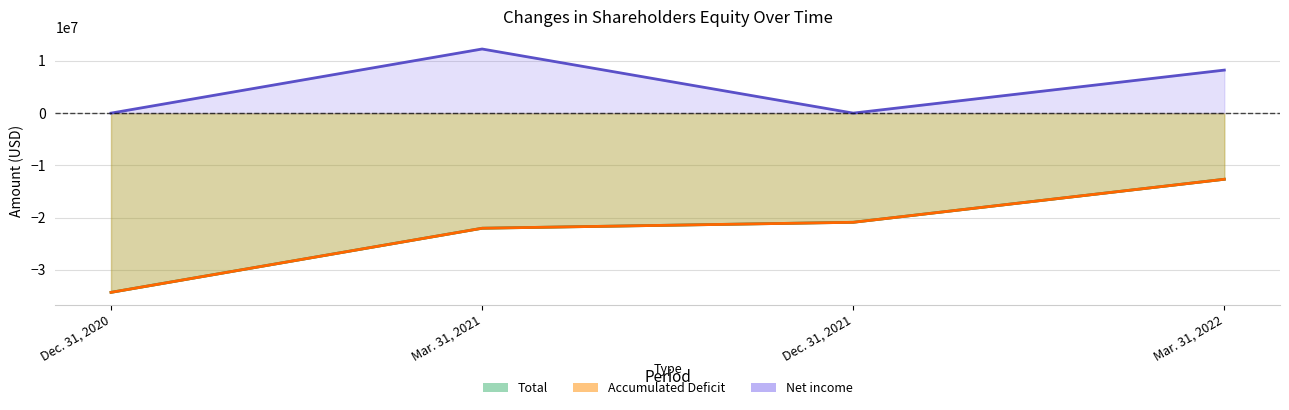

What is the maximum value shown in the chart?

12271433